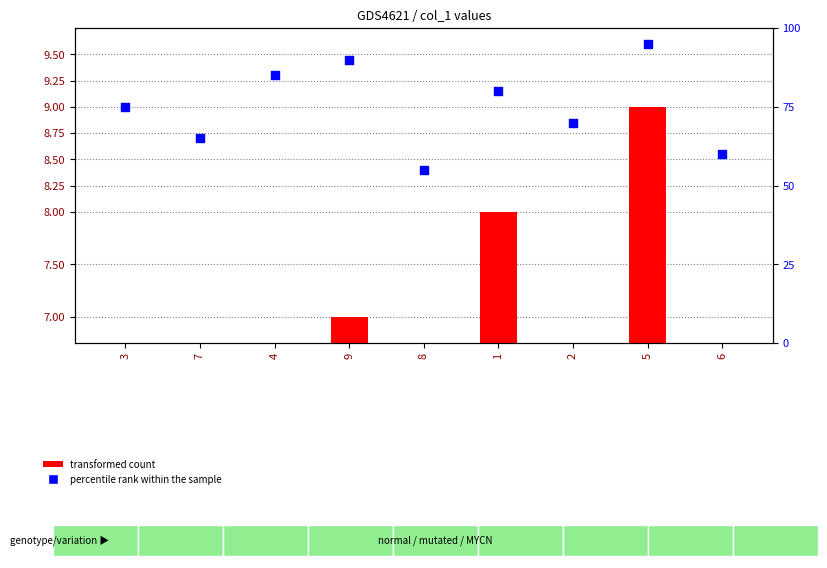

At how many categories does at least one series exceed 88?

2